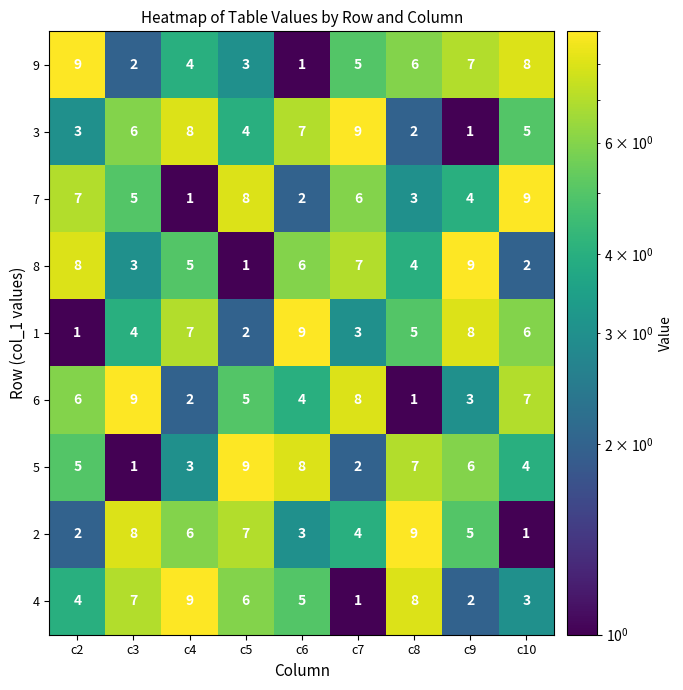

How many categories are shown in the chart?

9